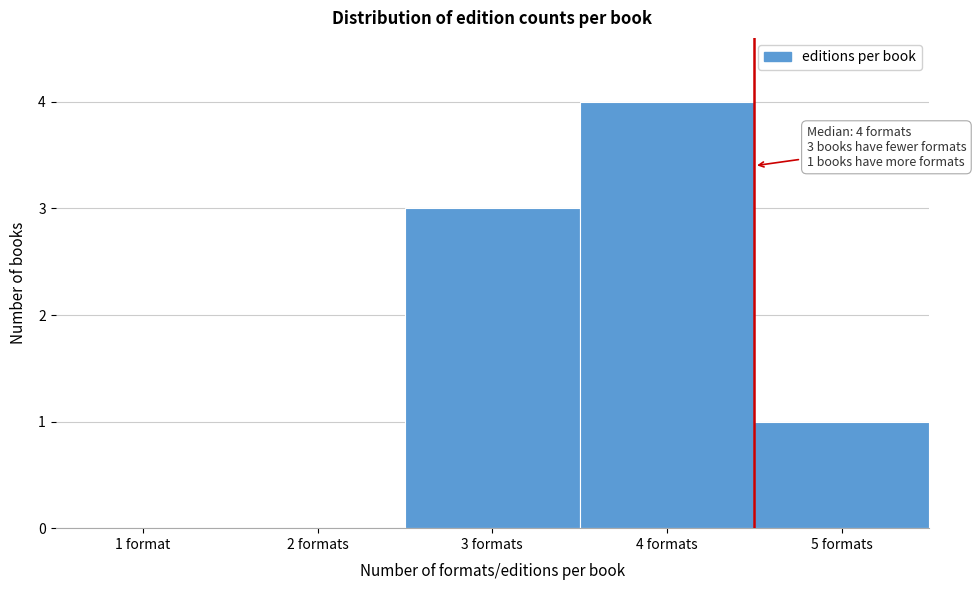

Reading left to right, what are all the values shown in this chart?

1 format=0	2 formats=0	3 formats=3	4 formats=4	5 formats=1